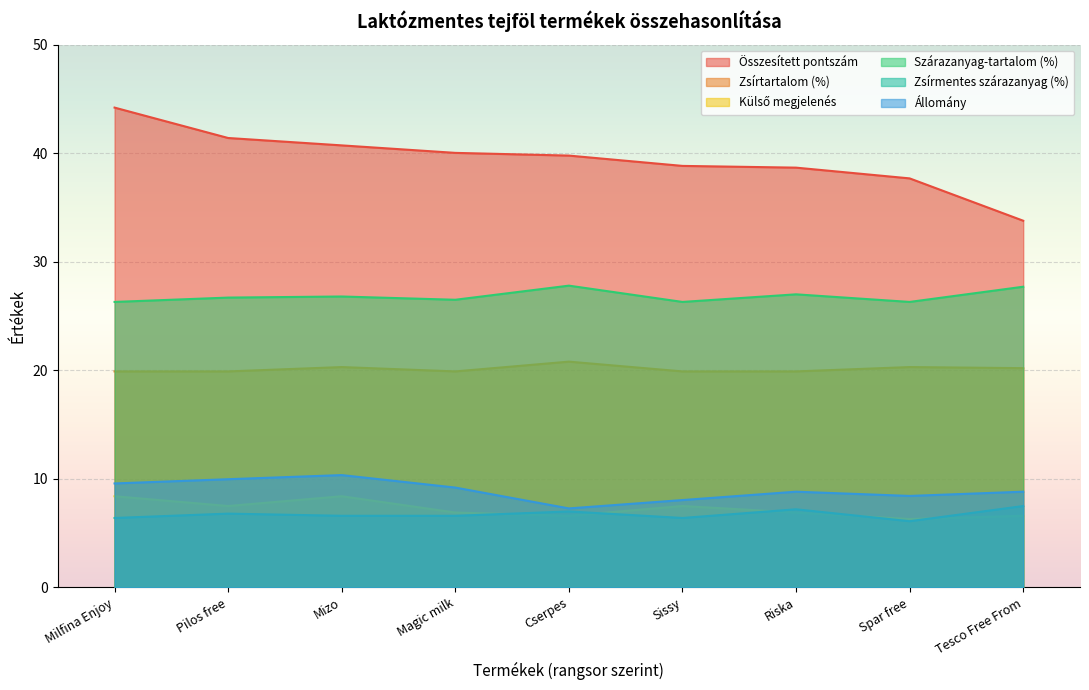

Reading left to right, list all the values displayed in this chart.

Összesített pontszám: 44.2	41.4	40.7	40.0	39.8	38.8	38.7	37.7	33.8
Zsírtartalom (%): 19.9	19.9	20.3	19.9	20.8	19.9	19.9	20.3	20.2
Külső megjelenés: 8.4	7.5	8.4	6.9	6.6	7.5	6.9	6.3	6.6
Szárazanyag-tartalom (%): 26.3	26.7	26.8	26.5	27.8	26.3	27.0	26.3	27.7
Zsírmentes szárazanyag (%): 6.4	6.8	6.6	6.6	7.0	6.4	7.2	6.1	7.5
Állomány: 9.6	10.0	10.3	9.2	7.3	8.1	8.8	8.4	8.8